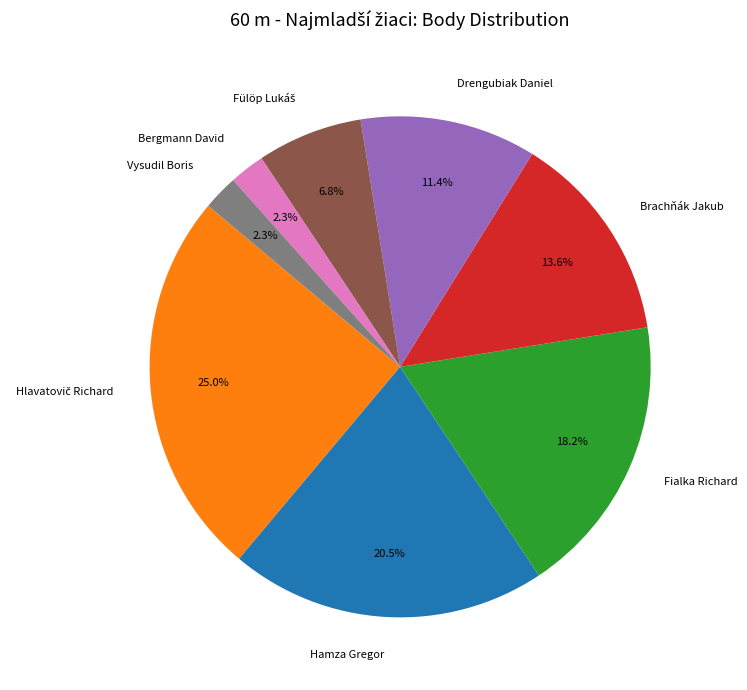

Is Bergmann David the majority of the pie?

No